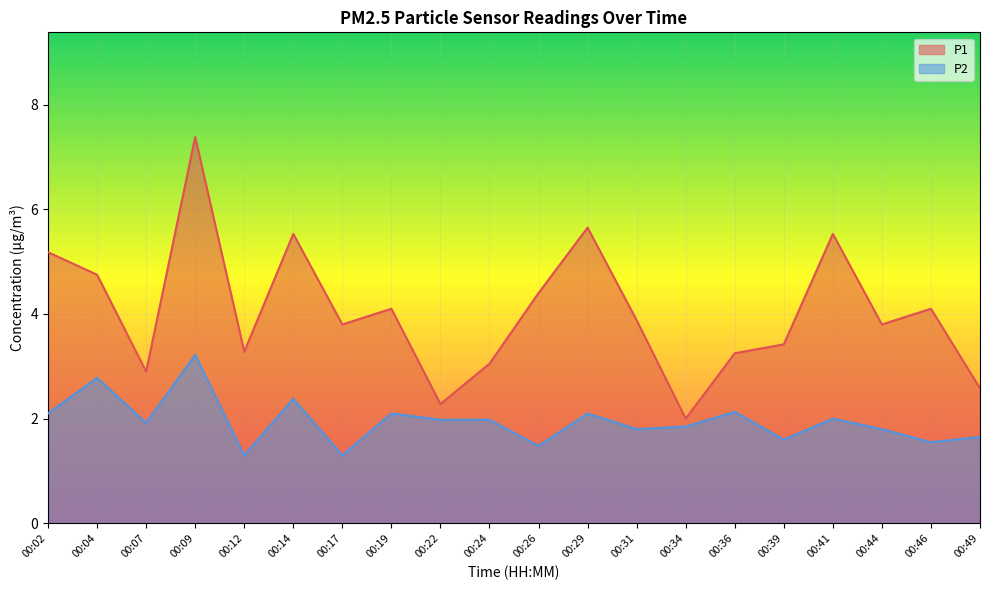

Rank the series by their average value, from lowest to highest.

P2, P1